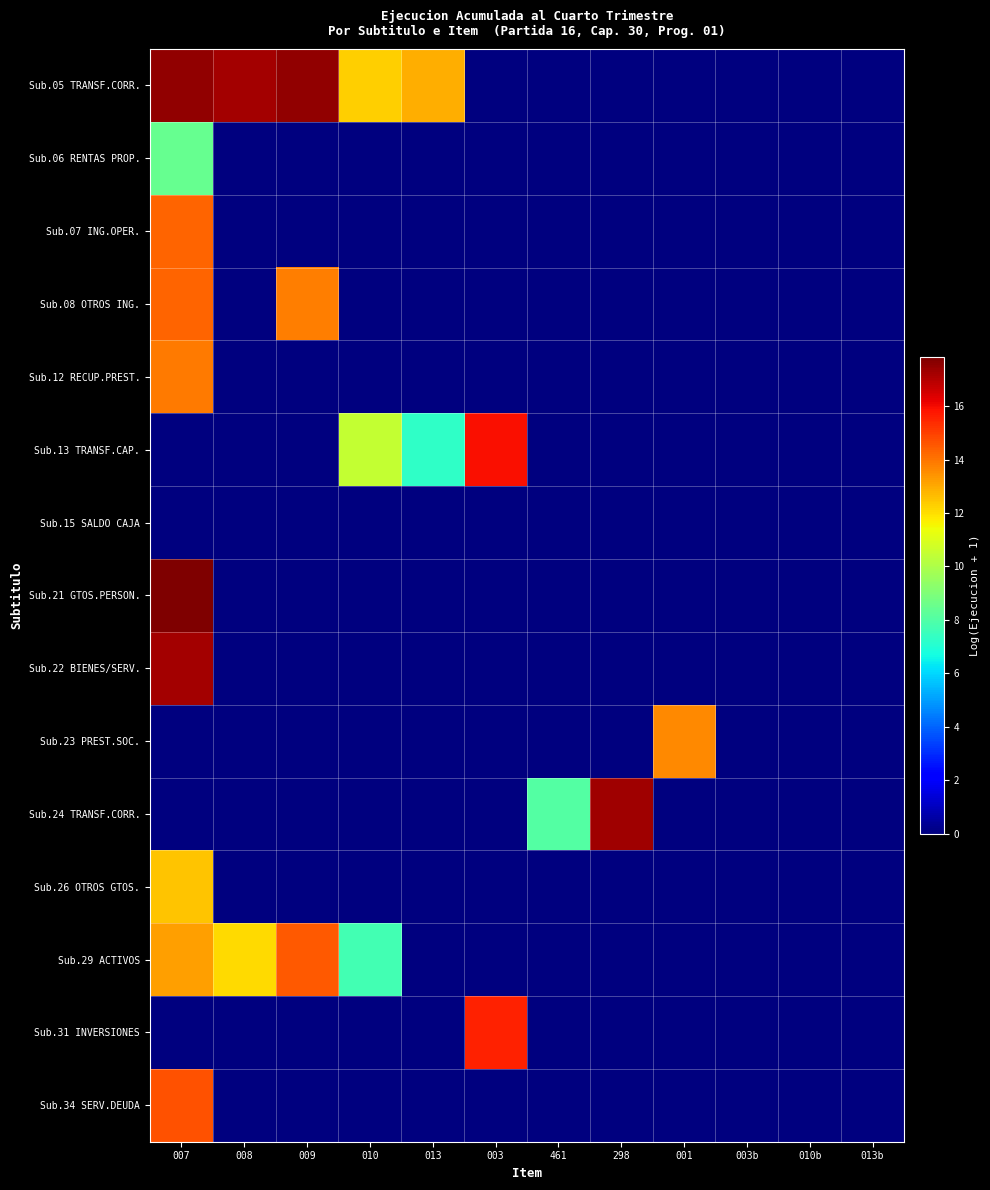

Reading left to right, what are all the values shown in this chart?

Sub.05 TRANSF.CORR.: 007=17.5	008=17.2	009=17.6	010=12.3	013=12.9	003=0.0	461=0.0	298=0.0	001=0.0	003b=0.0	010b=0.0	013b=0.0
Sub.06 RENTAS PROP.: 007=8.4	008=0.0	009=0.0	010=0.0	013=0.0	003=0.0	461=0.0	298=0.0	001=0.0	003b=0.0	010b=0.0	013b=0.0
Sub.07 ING.OPER.: 007=14.3	008=0.0	009=0.0	010=0.0	013=0.0	003=0.0	461=0.0	298=0.0	001=0.0	003b=0.0	010b=0.0	013b=0.0
Sub.08 OTROS ING.: 007=14.3	008=0.0	009=13.8	010=0.0	013=0.0	003=0.0	461=0.0	298=0.0	001=0.0	003b=0.0	010b=0.0	013b=0.0
Sub.12 RECUP.PREST.: 007=13.9	008=0.0	009=0.0	010=0.0	013=0.0	003=0.0	461=0.0	298=0.0	001=0.0	003b=0.0	010b=0.0	013b=0.0
Sub.13 TRANSF.CAP.: 007=0.0	008=0.0	009=0.0	010=10.5	013=7.3	003=15.9	461=0.0	298=0.0	001=0.0	003b=0.0	010b=0.0	013b=0.0
Sub.15 SALDO CAJA: 007=0.0	008=0.0	009=0.0	010=0.0	013=0.0	003=0.0	461=0.0	298=0.0	001=0.0	003b=0.0	010b=0.0	013b=0.0
Sub.21 GTOS.PERSON.: 007=17.8	008=0.0	009=0.0	010=0.0	013=0.0	003=0.0	461=0.0	298=0.0	001=0.0	003b=0.0	010b=0.0	013b=0.0
Sub.22 BIENES/SERV.: 007=17.2	008=0.0	009=0.0	010=0.0	013=0.0	003=0.0	461=0.0	298=0.0	001=0.0	003b=0.0	010b=0.0	013b=0.0
Sub.23 PREST.SOC.: 007=0.0	008=0.0	009=0.0	010=0.0	013=0.0	003=0.0	461=0.0	298=0.0	001=13.6	003b=0.0	010b=0.0	013b=0.0
Sub.24 TRANSF.CORR.: 007=0.0	008=0.0	009=0.0	010=0.0	013=0.0	003=0.0	461=8.1	298=17.3	001=0.0	003b=0.0	010b=0.0	013b=0.0
Sub.26 OTROS GTOS.: 007=12.5	008=0.0	009=0.0	010=0.0	013=0.0	003=0.0	461=0.0	298=0.0	001=0.0	003b=0.0	010b=0.0	013b=0.0
Sub.29 ACTIVOS: 007=13.2	008=12.1	009=14.5	010=7.7	013=0.0	003=0.0	461=0.0	298=0.0	001=0.0	003b=0.0	010b=0.0	013b=0.0
Sub.31 INVERSIONES: 007=0.0	008=0.0	009=0.0	010=0.0	013=0.0	003=15.6	461=0.0	298=0.0	001=0.0	003b=0.0	010b=0.0	013b=0.0
Sub.34 SERV.DEUDA: 007=14.6	008=0.0	009=0.0	010=0.0	013=0.0	003=0.0	461=0.0	298=0.0	001=0.0	003b=0.0	010b=0.0	013b=0.0